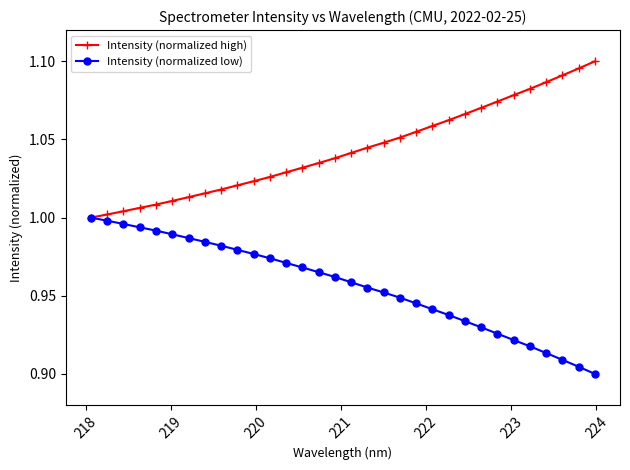

Which series has the largest total across all categories?

Intensity (normalized high)